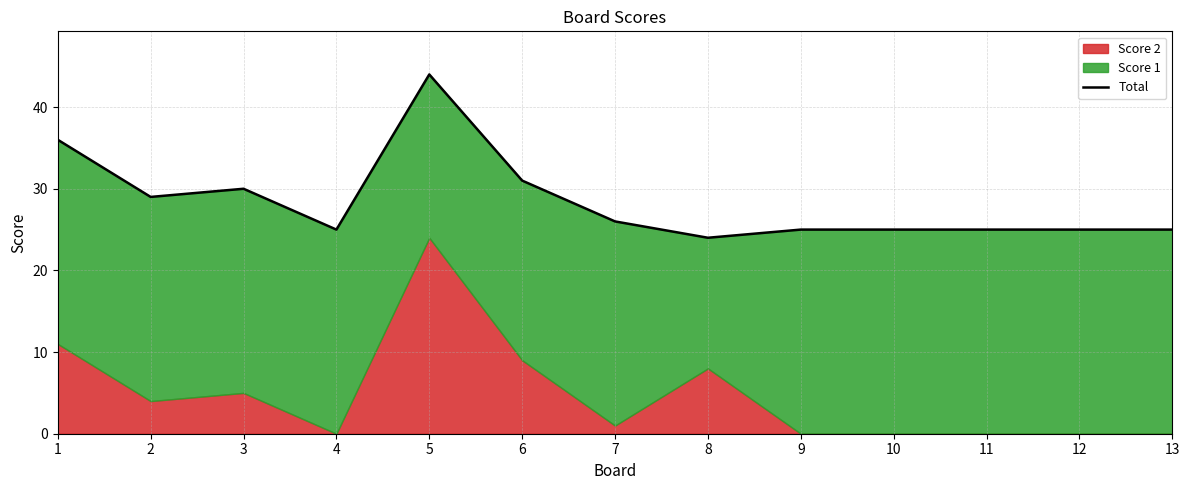

Approximately how many times larger is the value at 1 compared to 8?

1.5